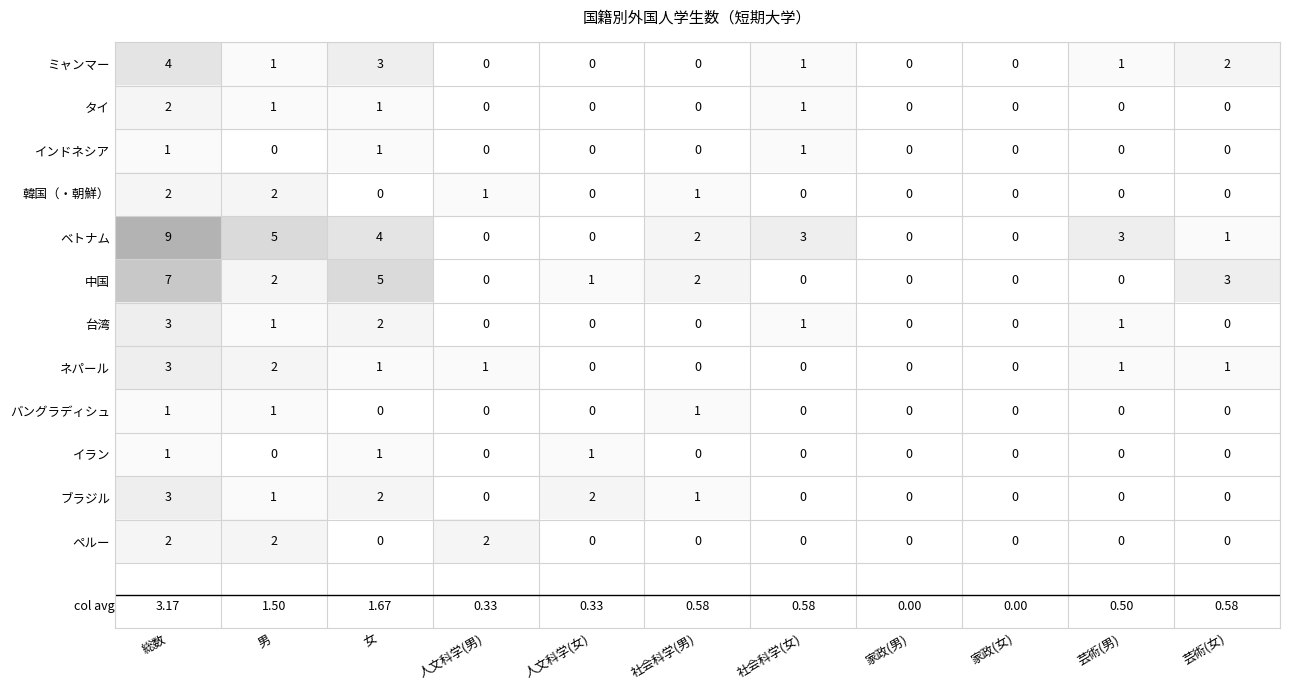

Which label corresponds to the largest value in the chart?

総数